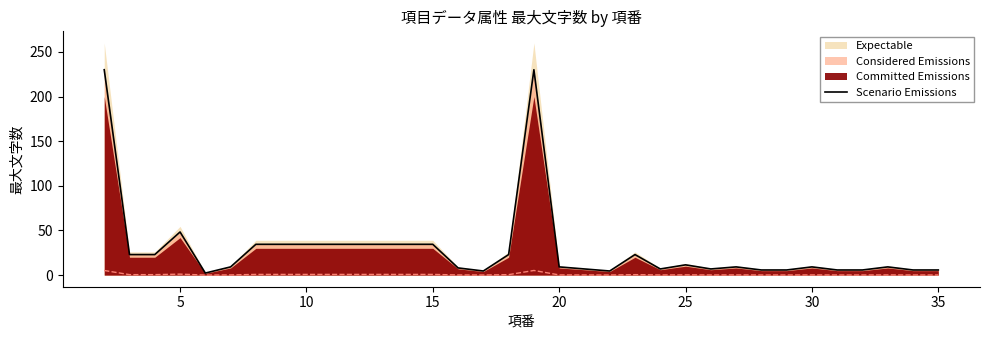

What is the maximum value shown in the chart?

230.0